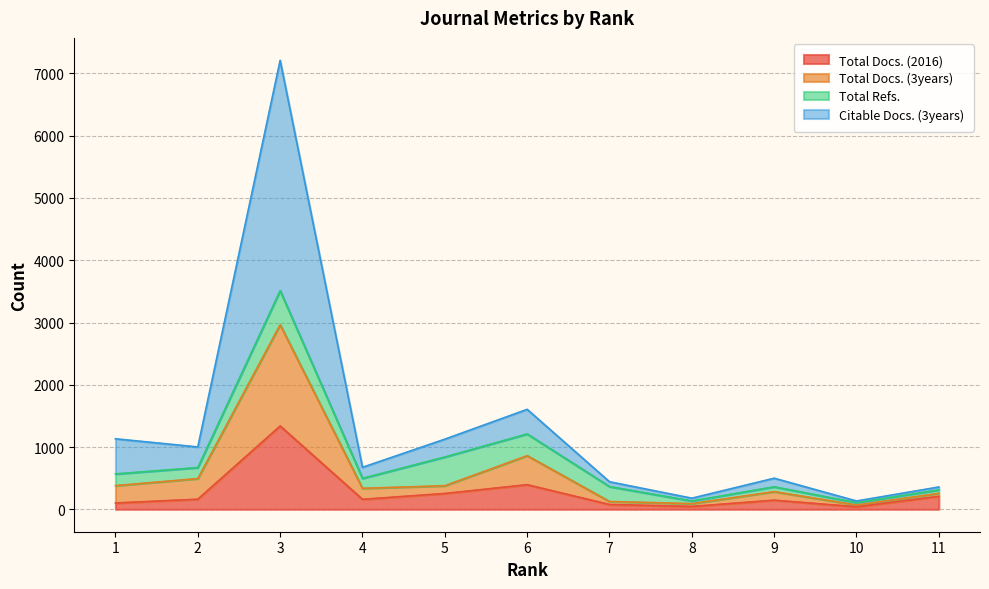

Which series changed the most between 1 and 11?

Citable Docs. (3years)